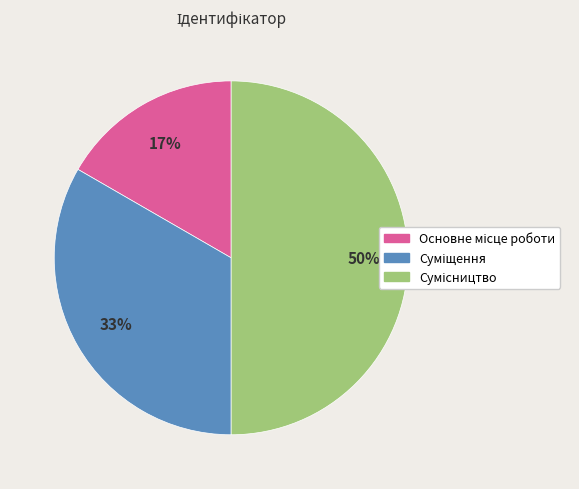

To the nearest percent, what is the average slice percentage?

33%